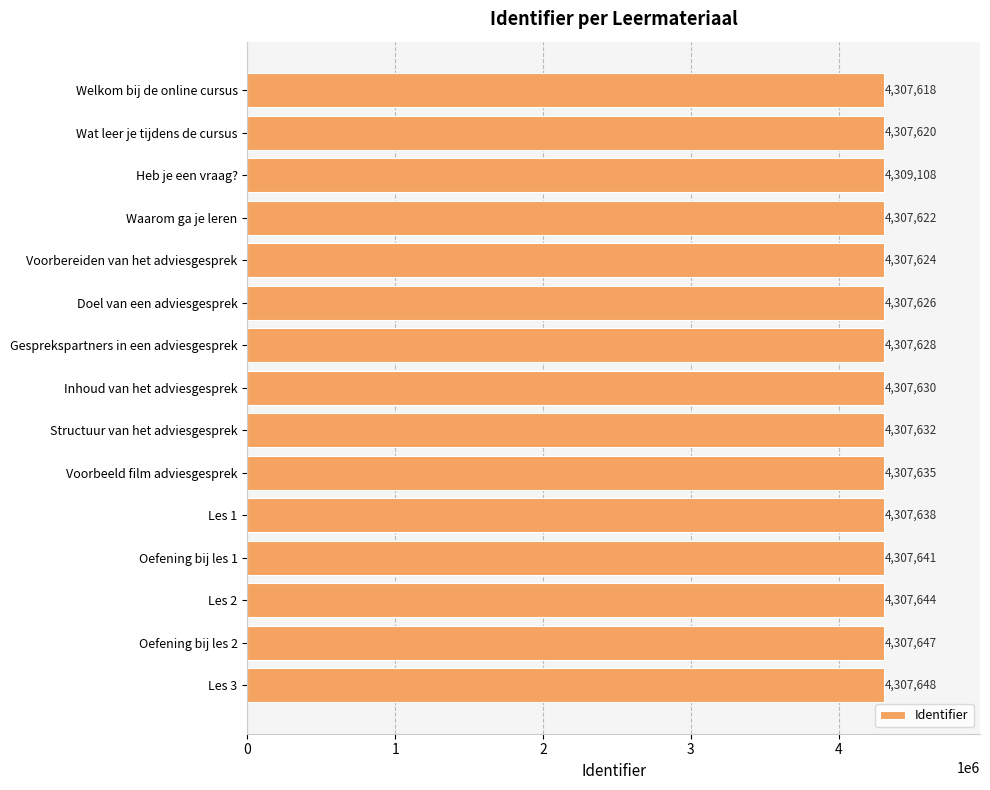

What is the ratio of the value at Oefening bij les 1 to the value at Welkom bij de online cursus?

1.0